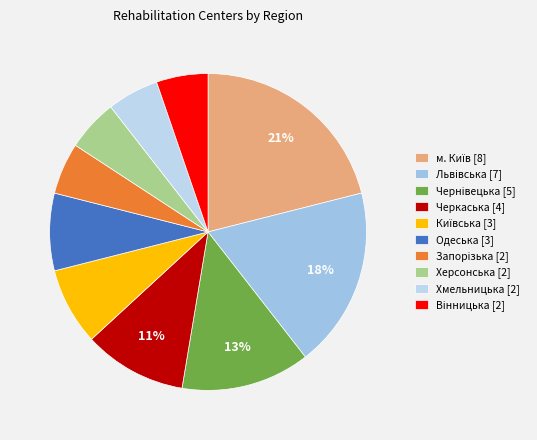

To the nearest percent, what is the average slice percentage?

10%